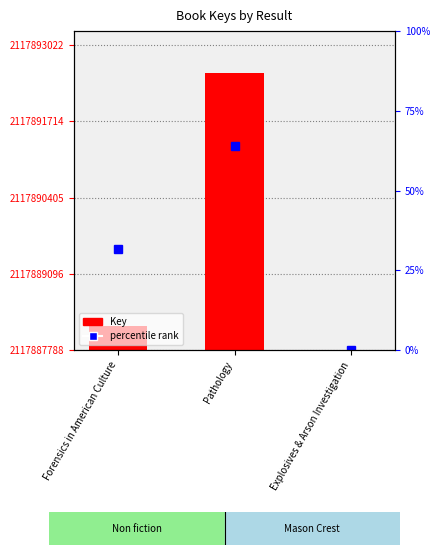

List the labels in order of value, smallest first.

Explosives & Arson Investigation, Forensics in American Culture, Pathology